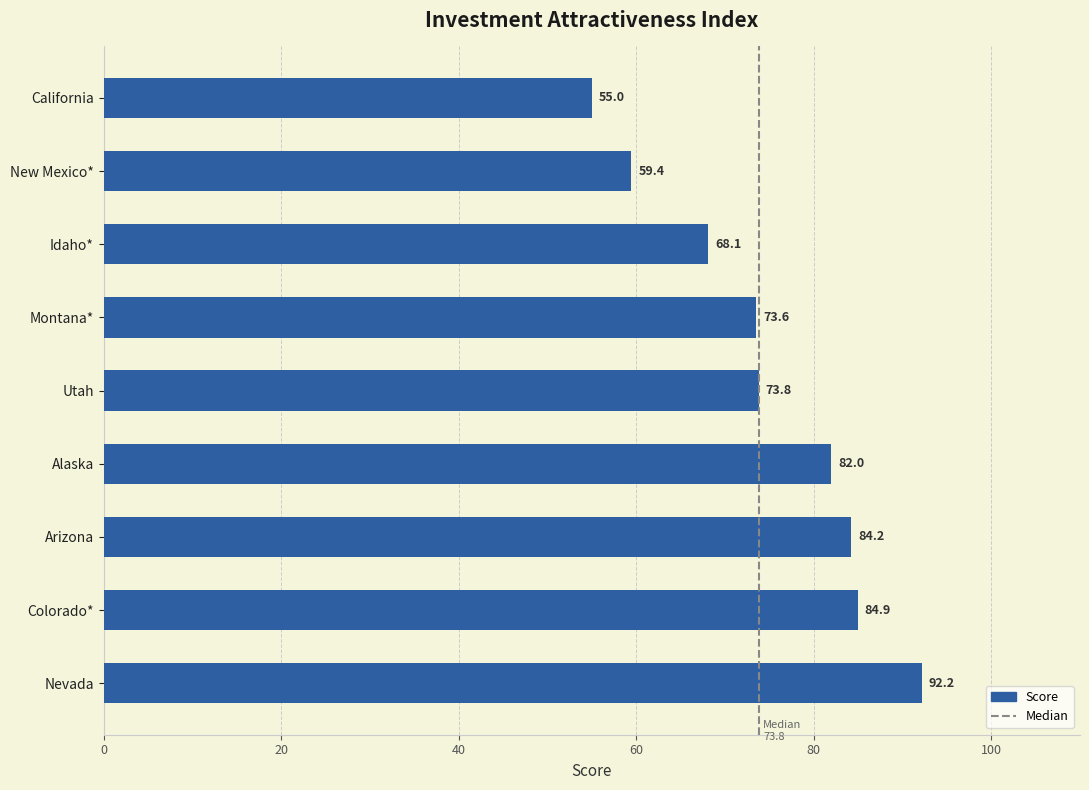

The chart shows a value of 84.2 at Arizona. True or false?

True